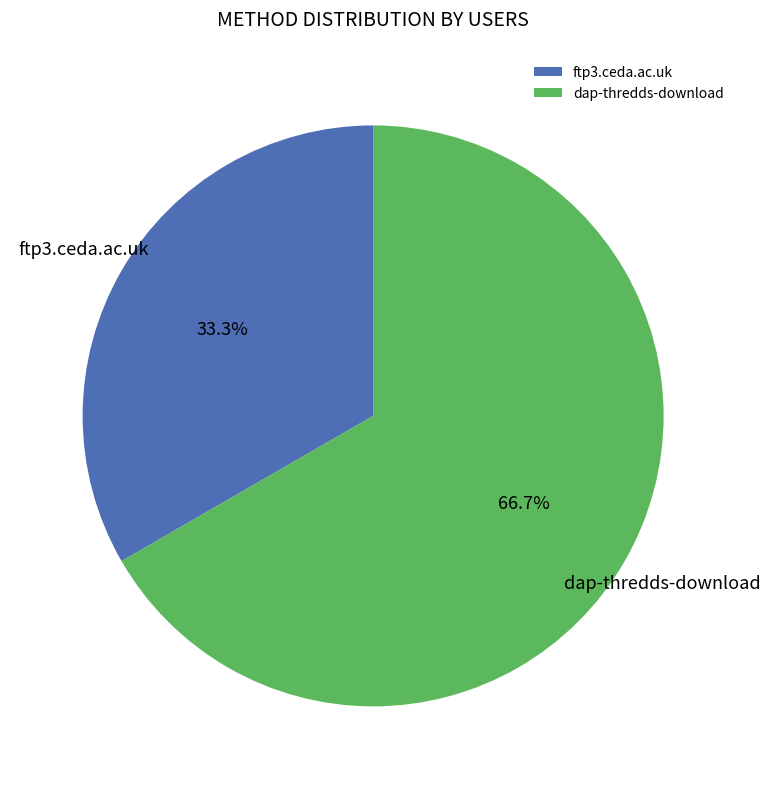

How many segments does this pie chart have?

2